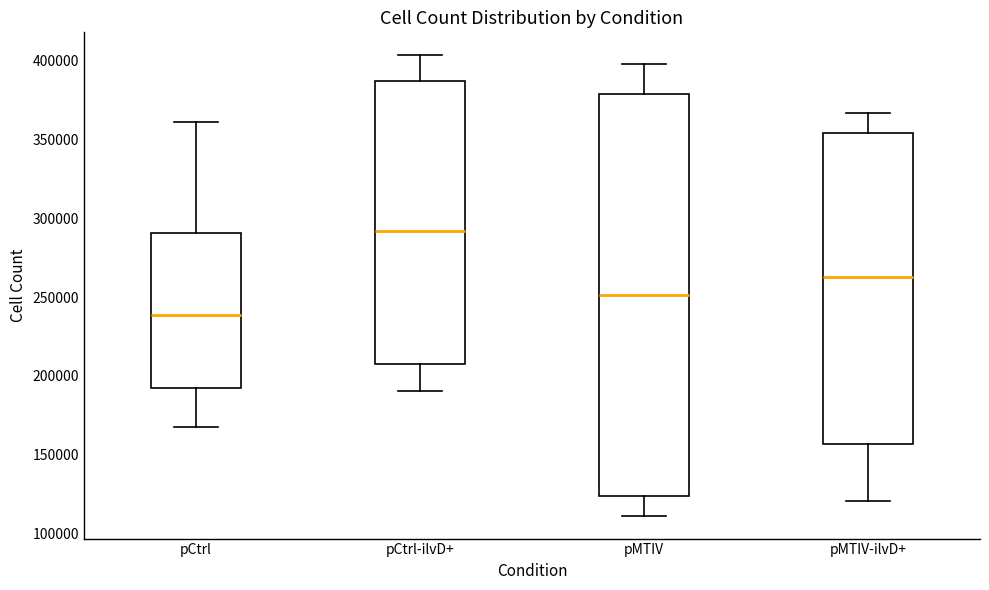

Where does the upper whisker of the box for pCtrl end on the y-axis? The values are not printed on the chart, so give them approximately, as read against the axis.

360000